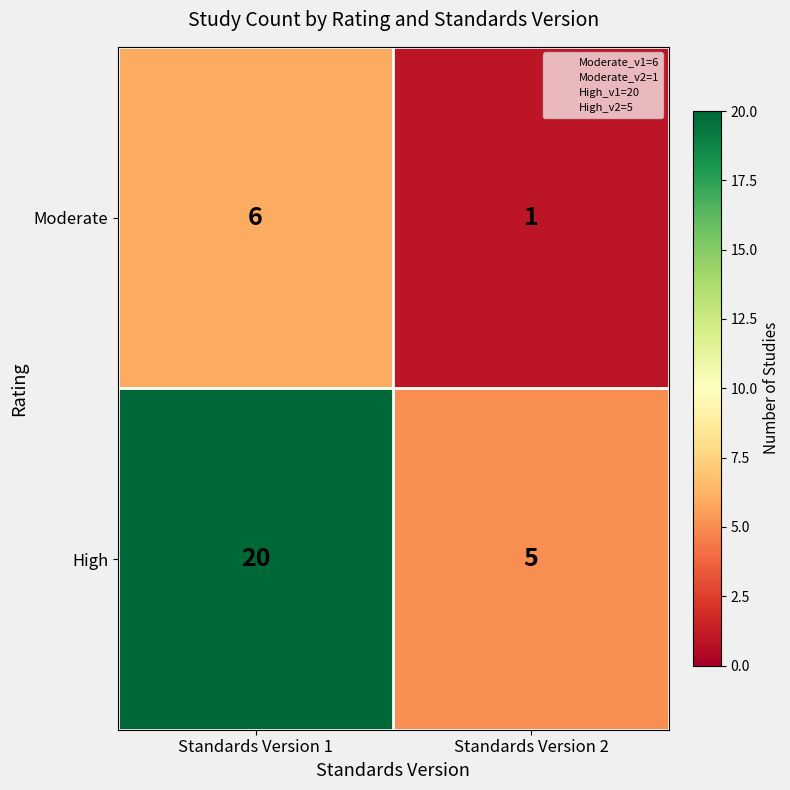

Which series has the widest spread of values?

High